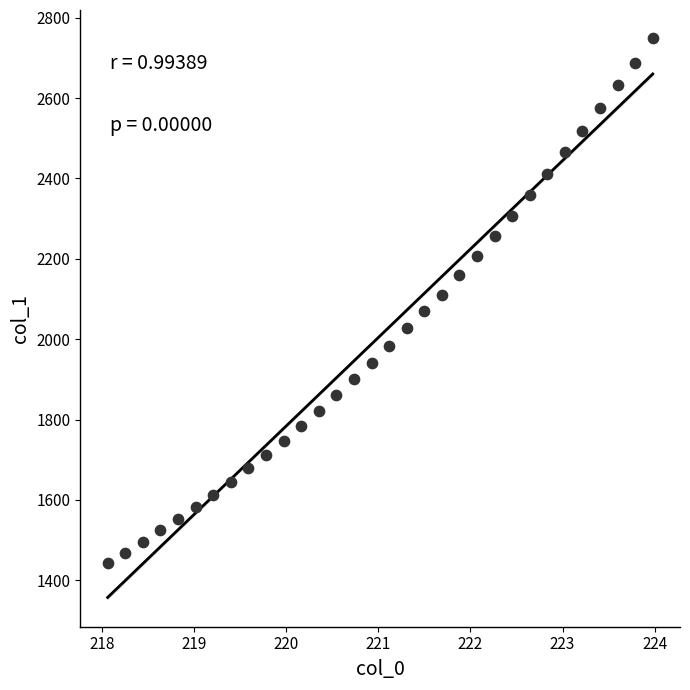

What is the range of Y values (max minus min)?

1307.5